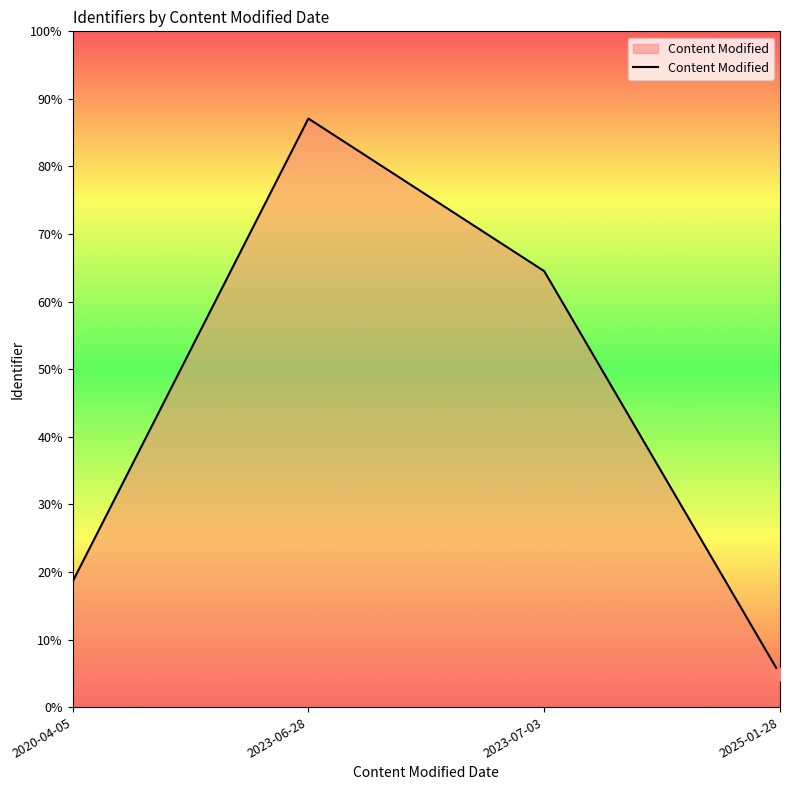

What is the change in value from 2020-04-05 to 2025-01-28?

-13.7